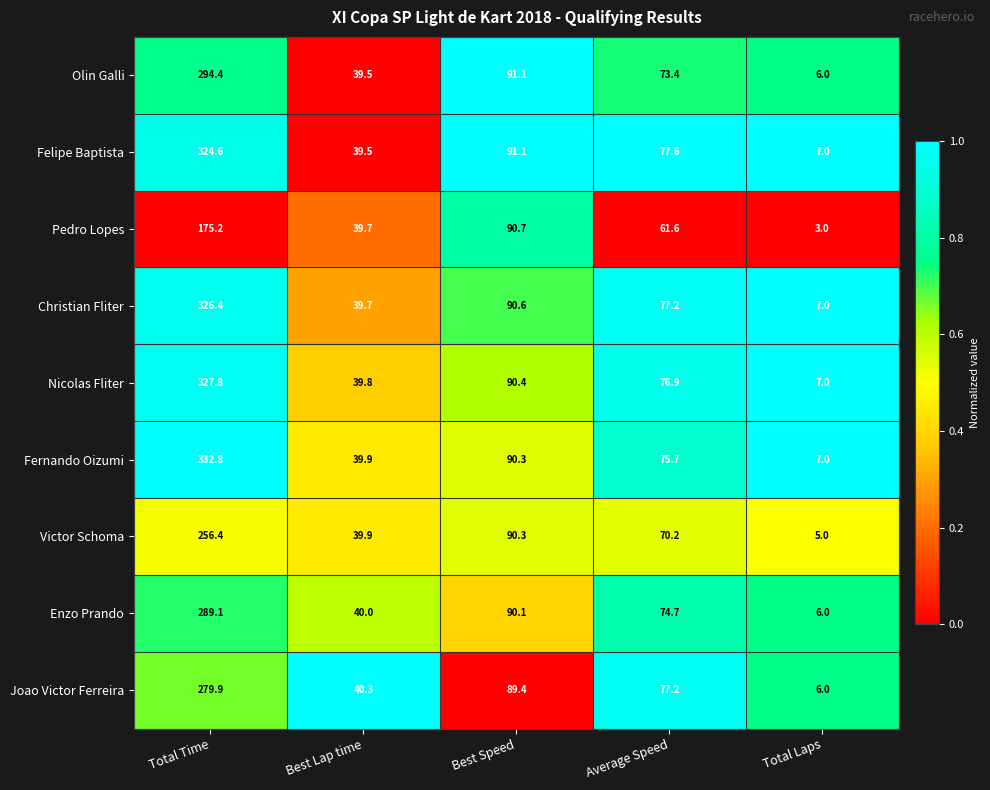

Which category has the highest value in the Fernando Oizumi series?

Total Time